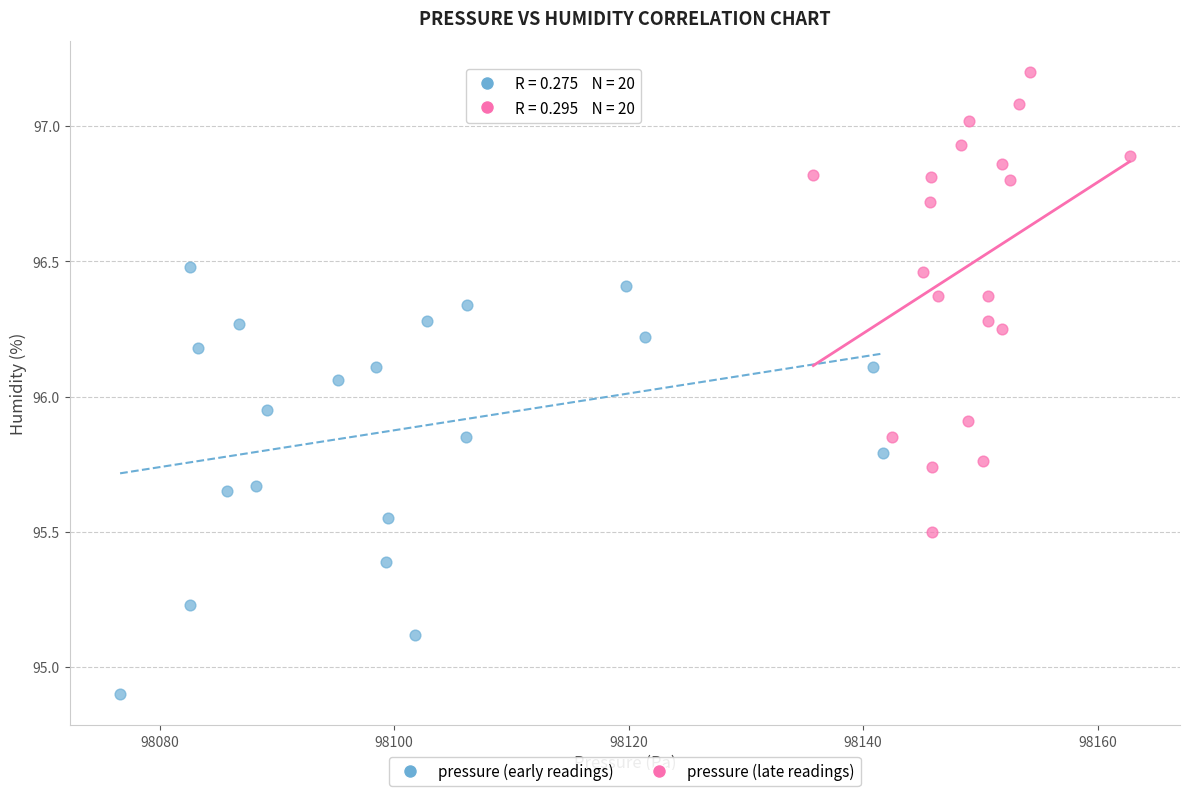

Which series contains the lowest Y value?

pressure (early readings)